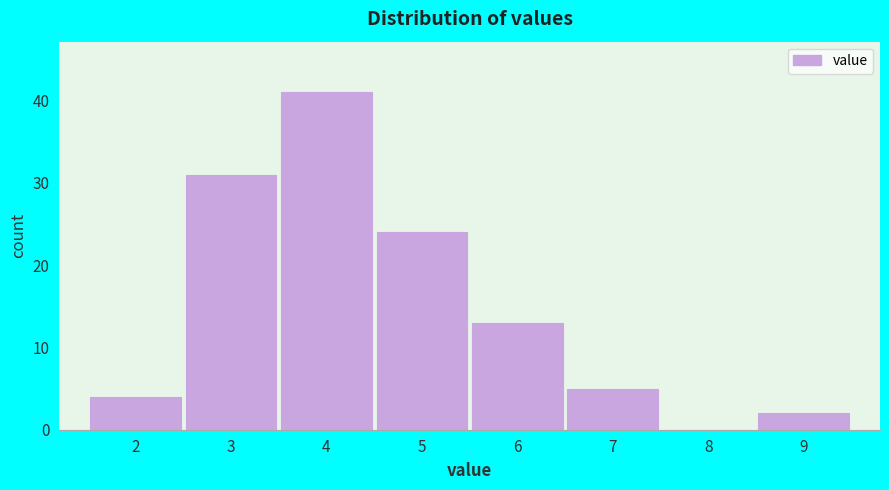

Reading left to right, list all the values displayed in this chart.

2=4	3=31	4=41	5=24	6=13	7=5	8=0	9=2